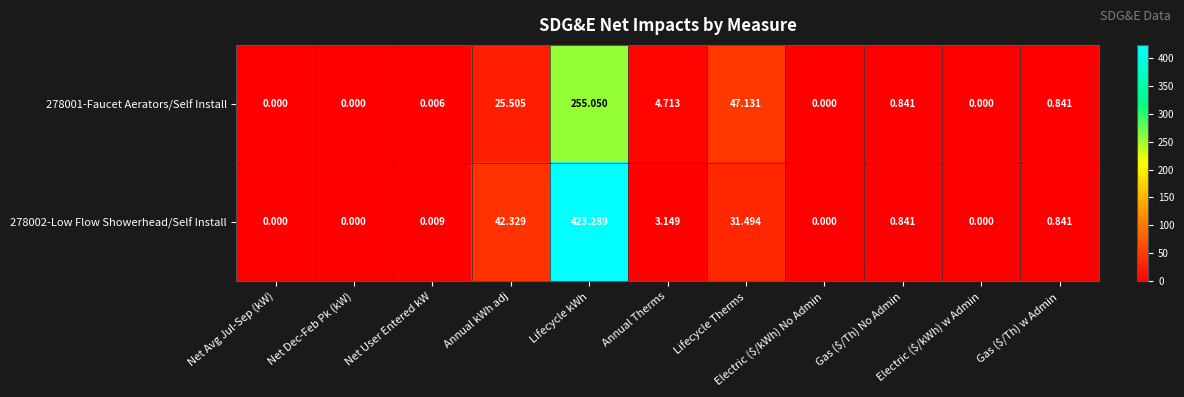

Reading left to right, list all the values displayed in this chart.

278001-Faucet Aerators/Self Install: Net Avg Jul-Sep (kW)=0.0	Net Dec-Feb Pk (kW)=0.0	Net User Entered kW=0.0	Annual kWh adj=25.5	Lifecycle kWh=255.1	Annual Therms=4.7	Lifecycle Therms=47.1	Electric ($/kWh) No Admin=0.0	Gas ($/Th) No Admin=0.8	Electric ($/kWh) w Admin=0.0	Gas ($/Th) w Admin=0.8
278002-Low Flow Showerhead/Self Install: Net Avg Jul-Sep (kW)=0.0	Net Dec-Feb Pk (kW)=0.0	Net User Entered kW=0.0	Annual kWh adj=42.3	Lifecycle kWh=423.3	Annual Therms=3.1	Lifecycle Therms=31.5	Electric ($/kWh) No Admin=0.0	Gas ($/Th) No Admin=0.8	Electric ($/kWh) w Admin=0.0	Gas ($/Th) w Admin=0.8